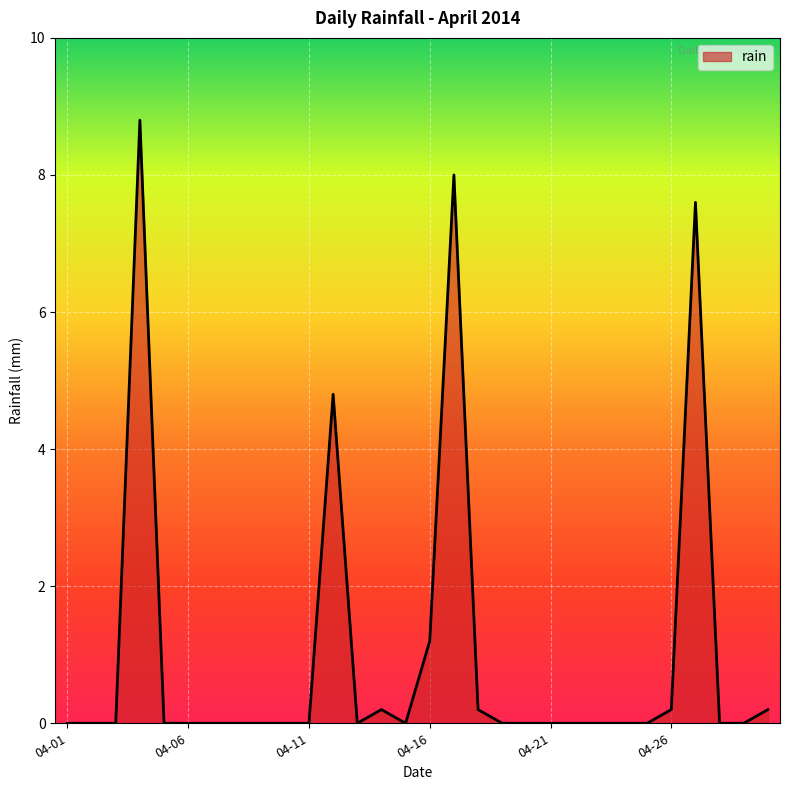

What is the difference between the maximum and minimum values?

8.8